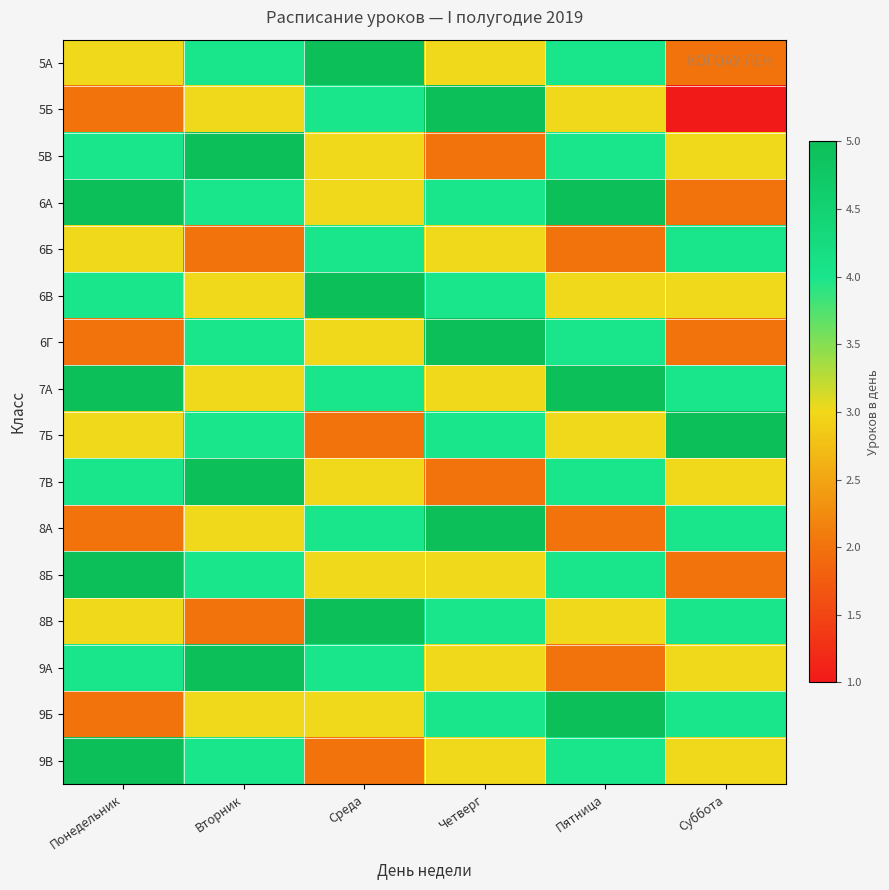

What is the total value across all series at Четверг?

57